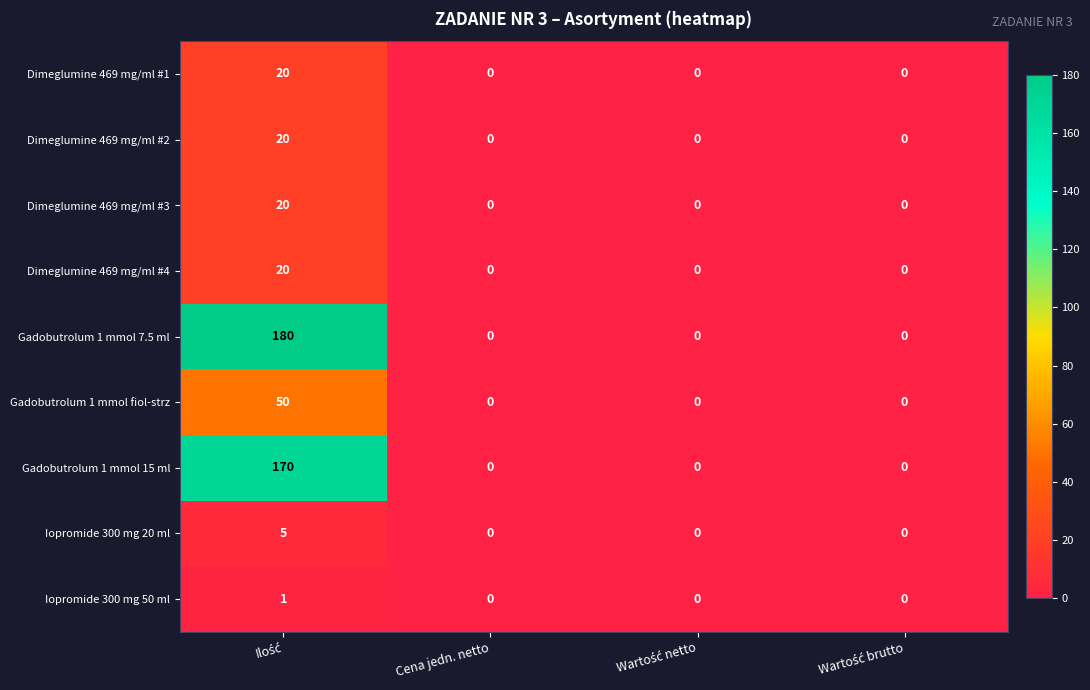

Which series has the largest total across all categories?

Gadobutrolum 1 mmol 7.5 ml